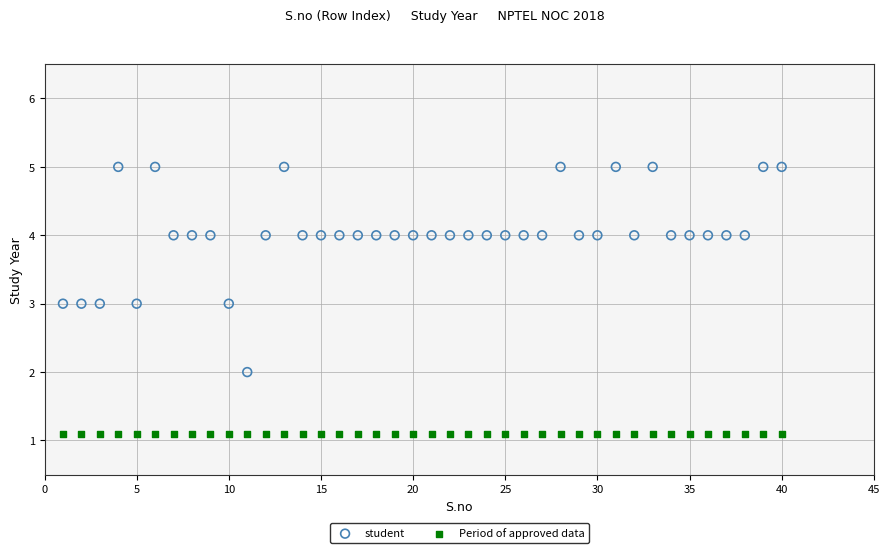

Which series contains the lowest Y value?

Period of approved data